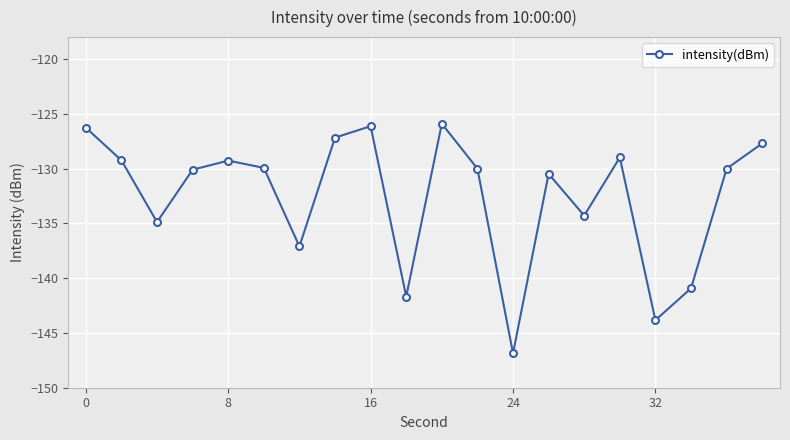

What is the value of the 9th point from the left?

-126.1